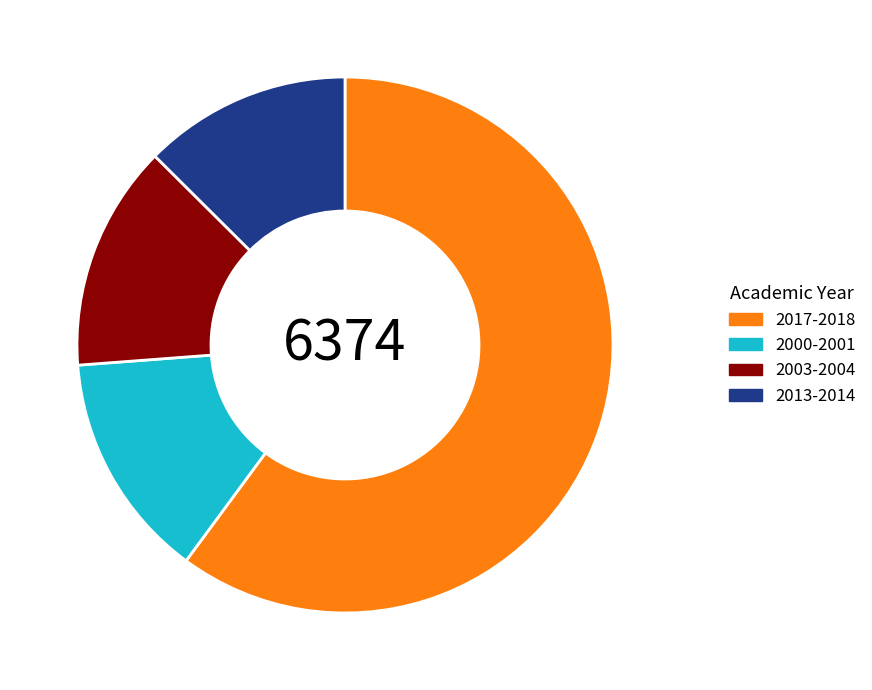

Is there a majority slice in this chart?

Yes